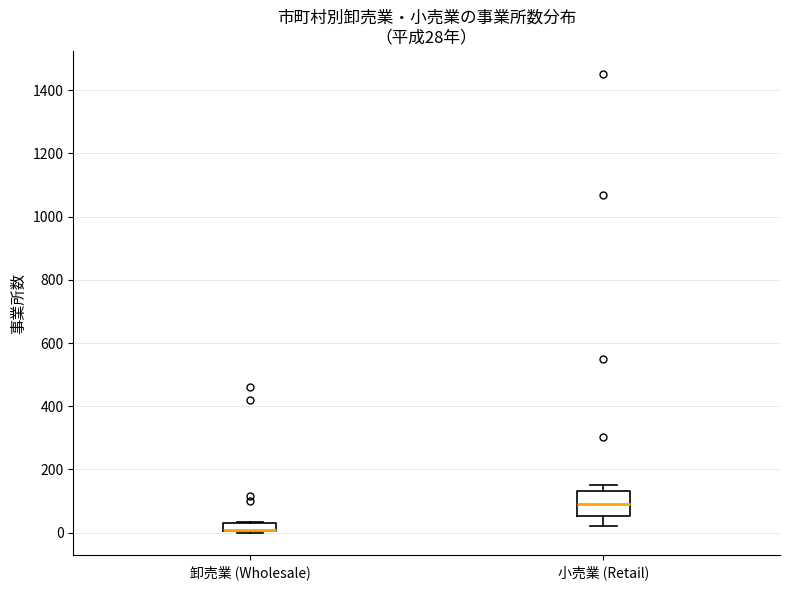

Which box is the tallest, from its lower edge to its upper edge?

小売業 (Retail)